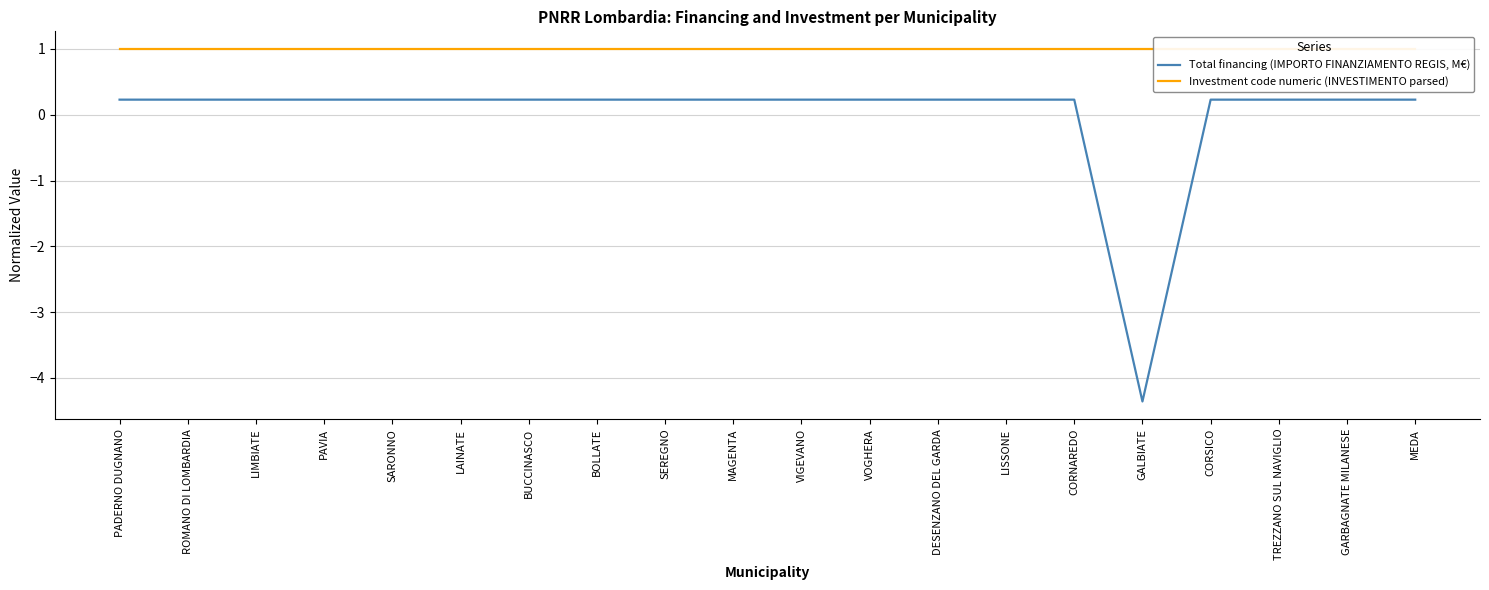

What is the minimum value for Total financing (IMPORTO FINANZIAMENTO REGIS, M€)?

-4.4